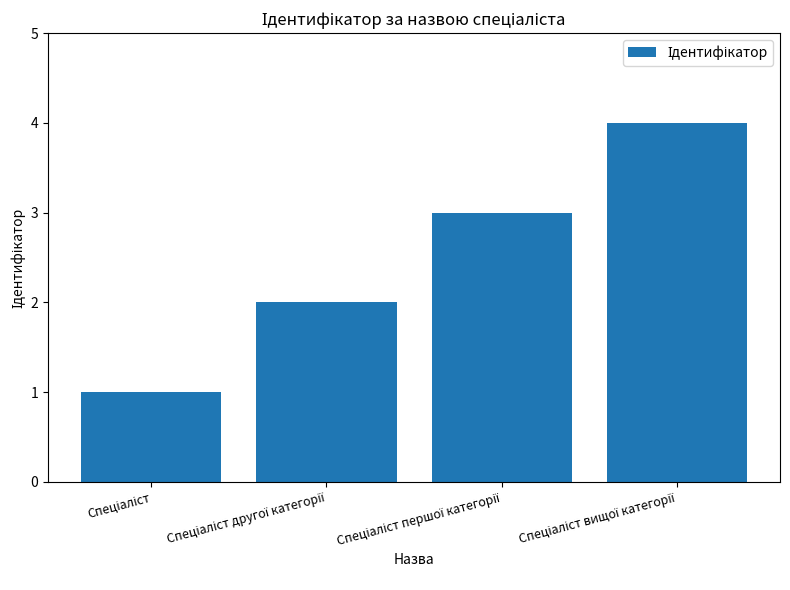

What is the sum of all values?

10